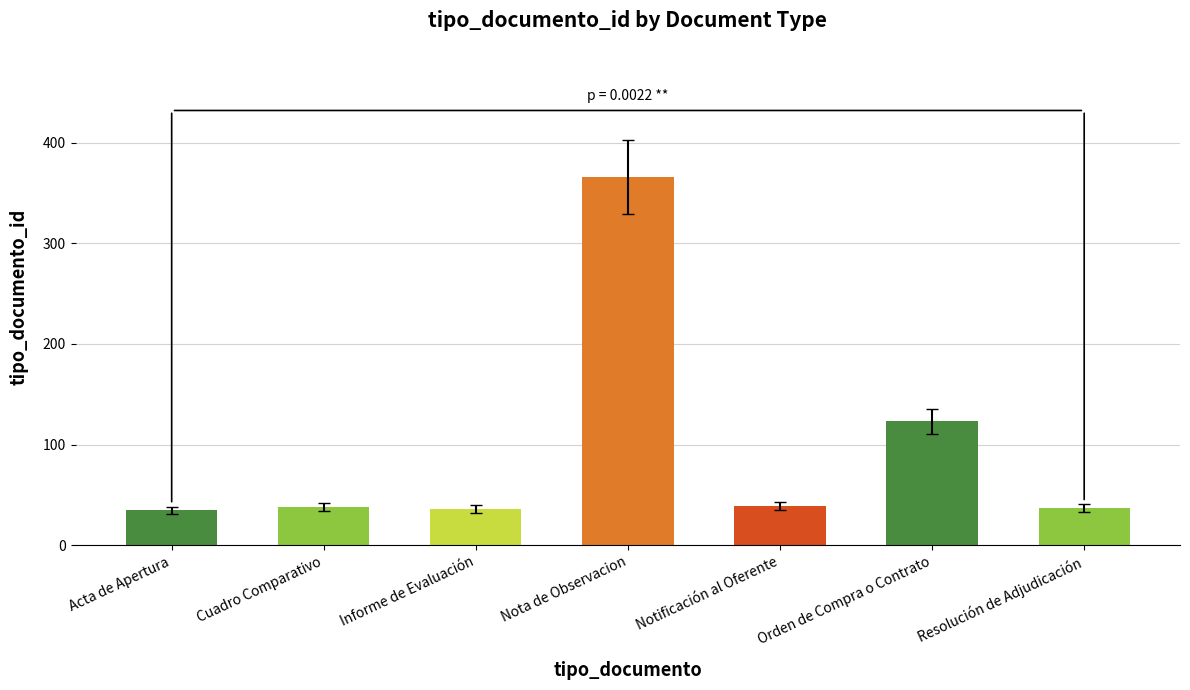

What position from the right is Orden de Compra o Contrato?

2